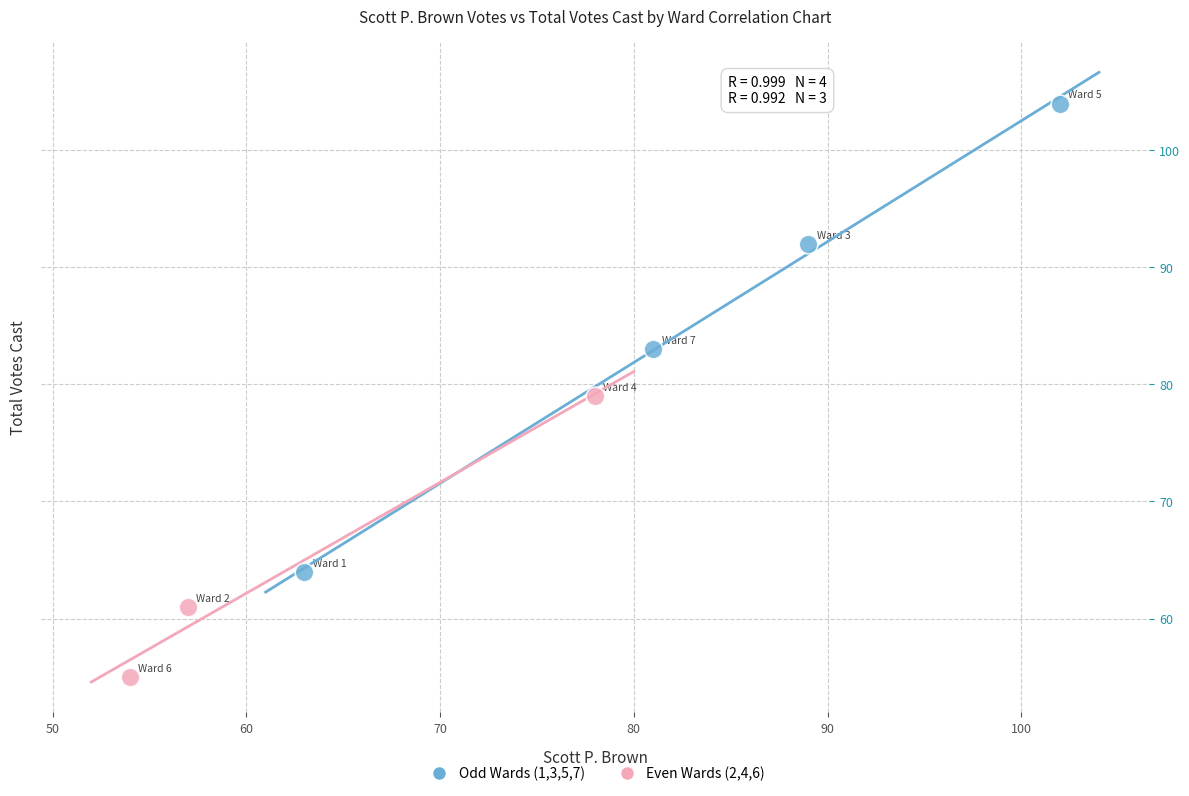

Which series contains the highest Y value?

Odd Wards (1,3,5,7)